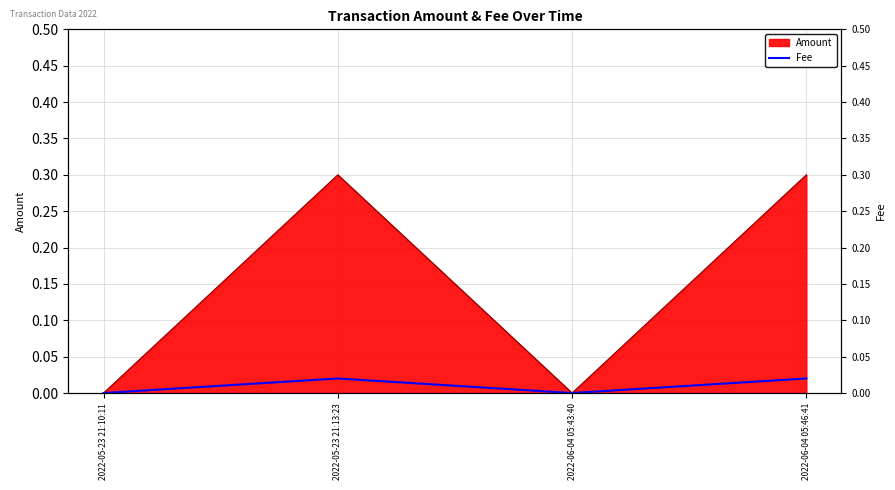

The value at 2022-06-04 05:43:40 is -0.0. True or false?

False